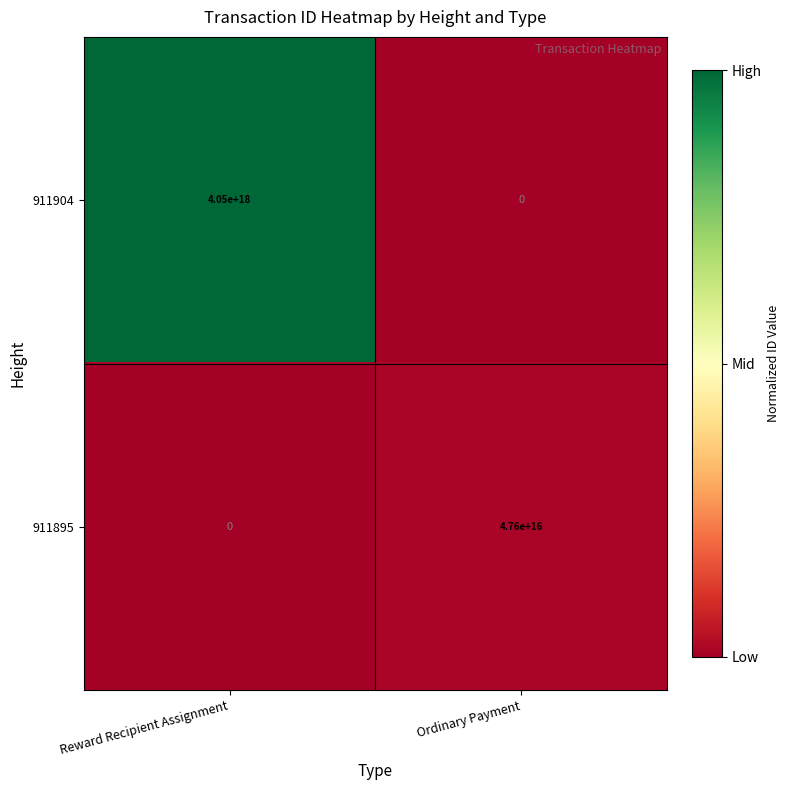

Which series has the largest total across all categories?

911904